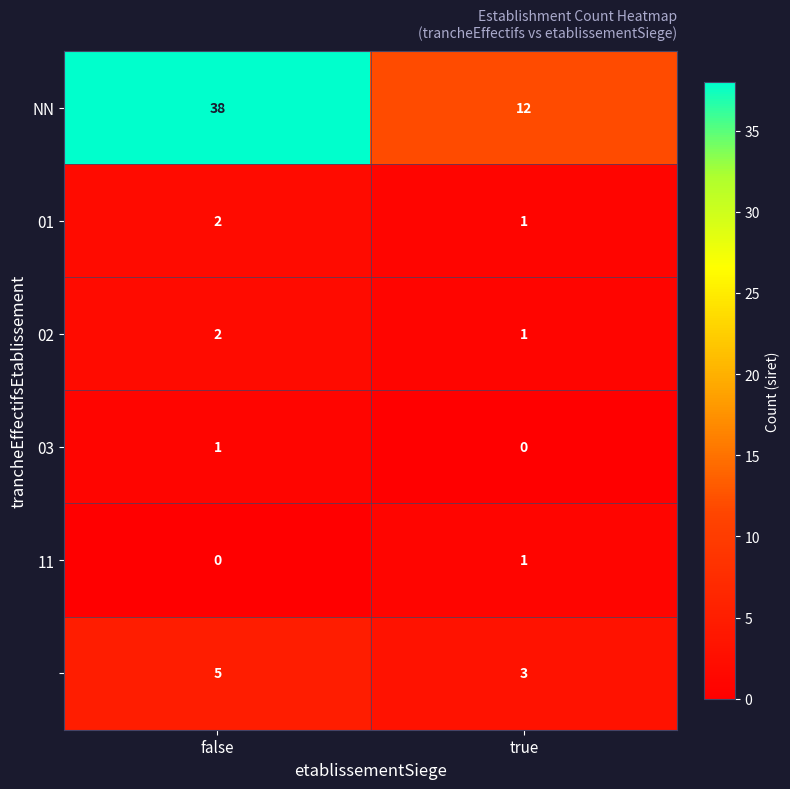

What is the total value across all series at false?

48